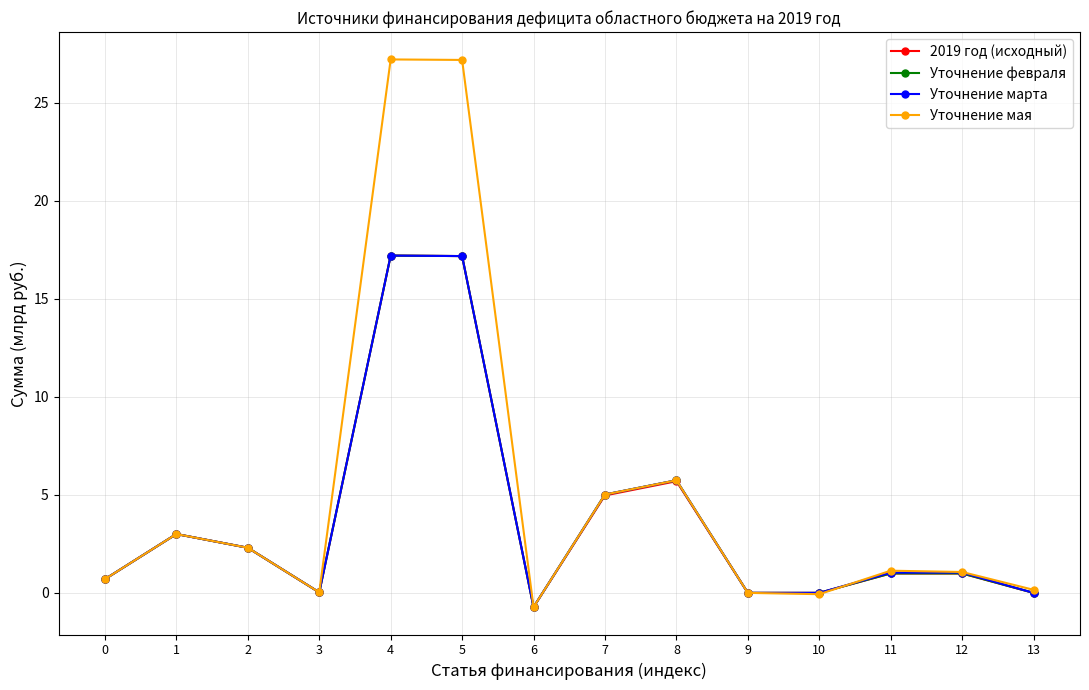

What is the value of the Уточнение февраля point at the 6th from the left?

17.2